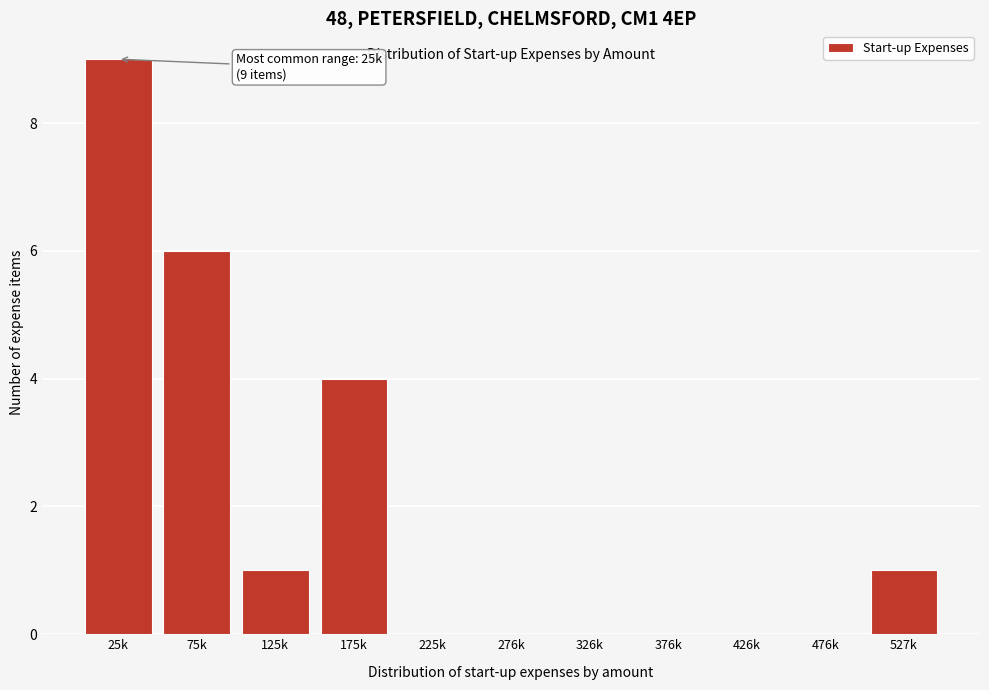

Reading right to left, extract all data points from this chart.

527k=1	476k=0	426k=0	376k=0	326k=0	276k=0	225k=0	175k=4	125k=1	75k=6	25k=9